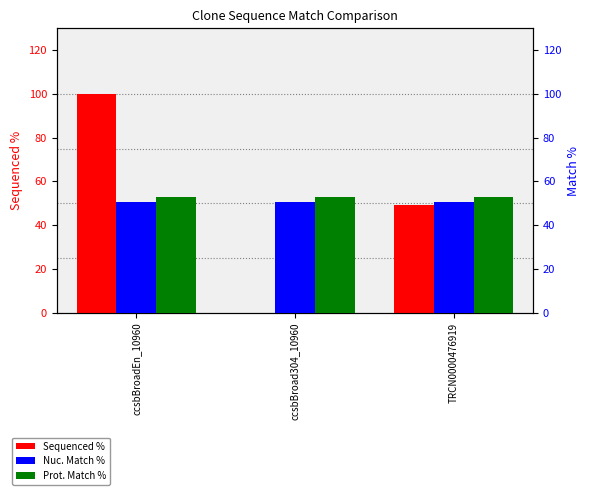

What is the total value across all series at TRCN0000476919?

152.5